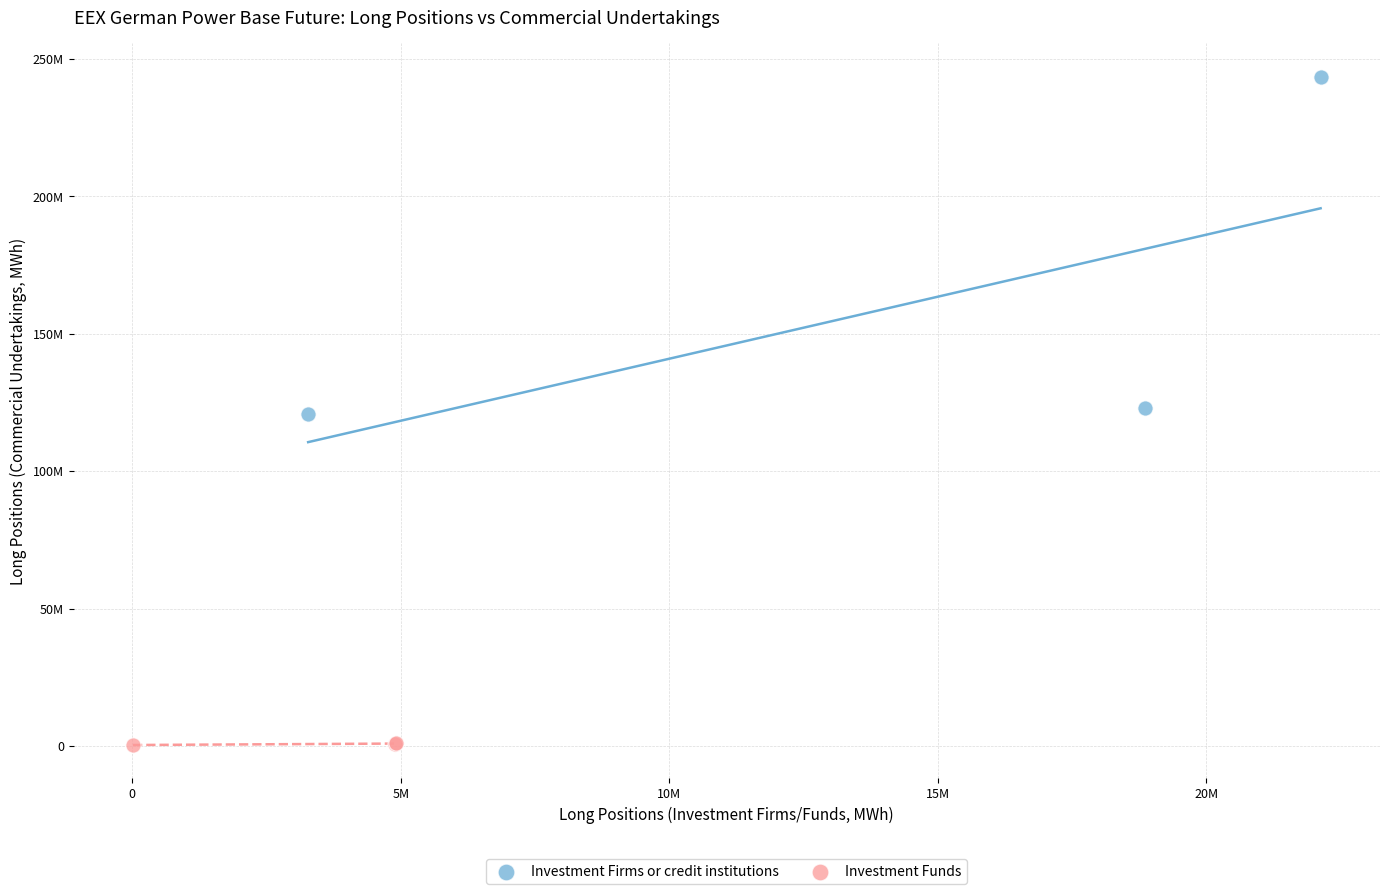

What are all the series names shown in the legend?

Investment Firms or credit institutions, Investment Funds